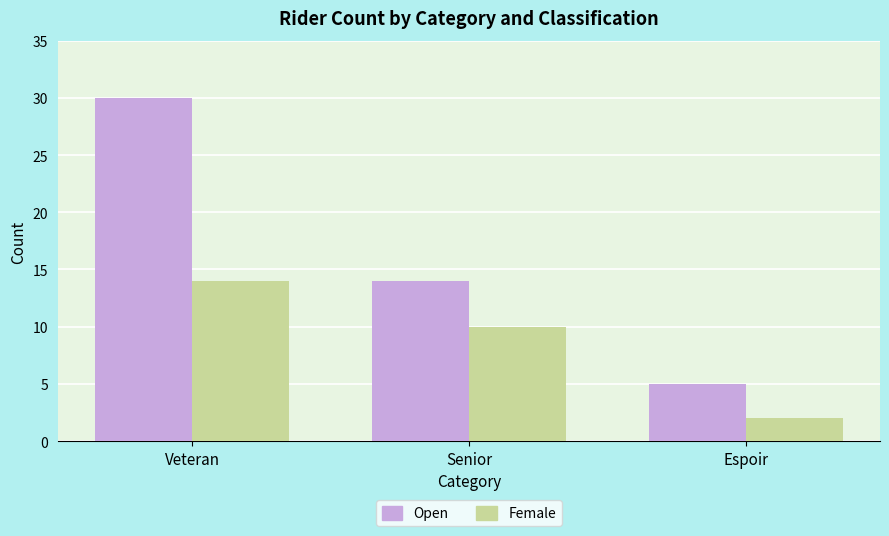

What is the approximate value of Open at Veteran?

30